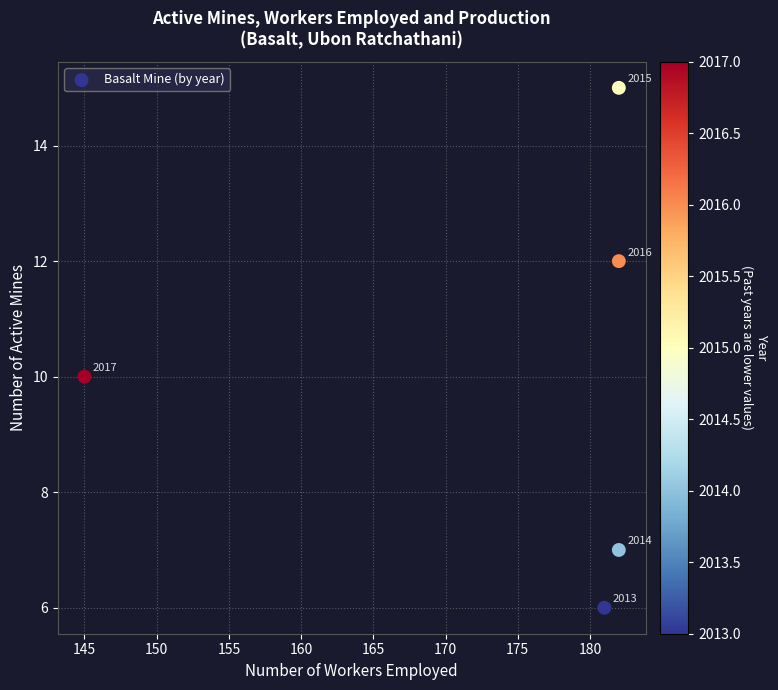

What Y value in the scatter plot is closest to 10?

10